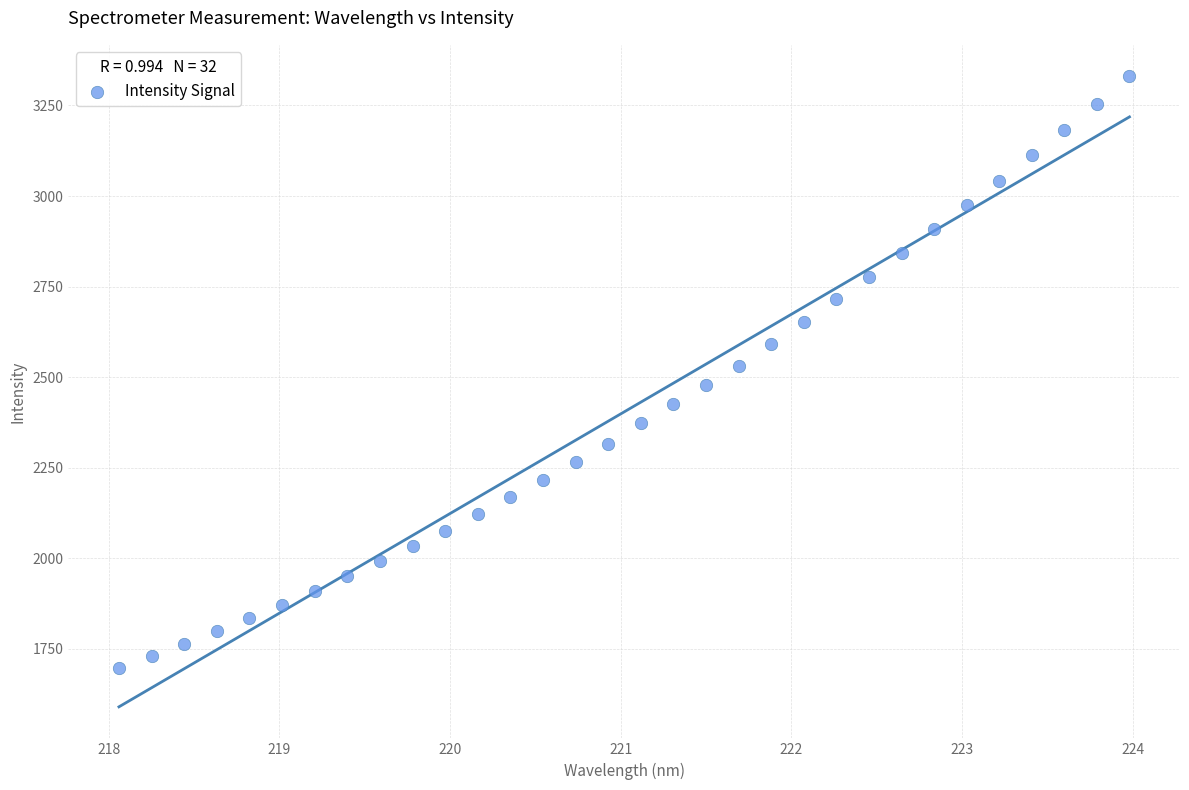

What is the range of Y values (max minus min)?

1633.1